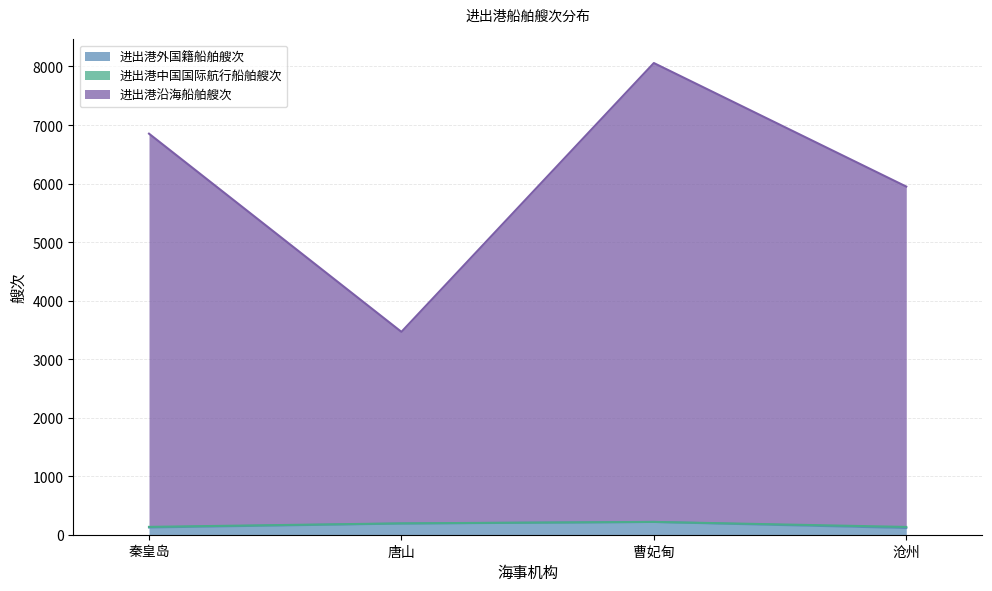

Which series has the largest total across all categories?

进出港沿海船舶艘次